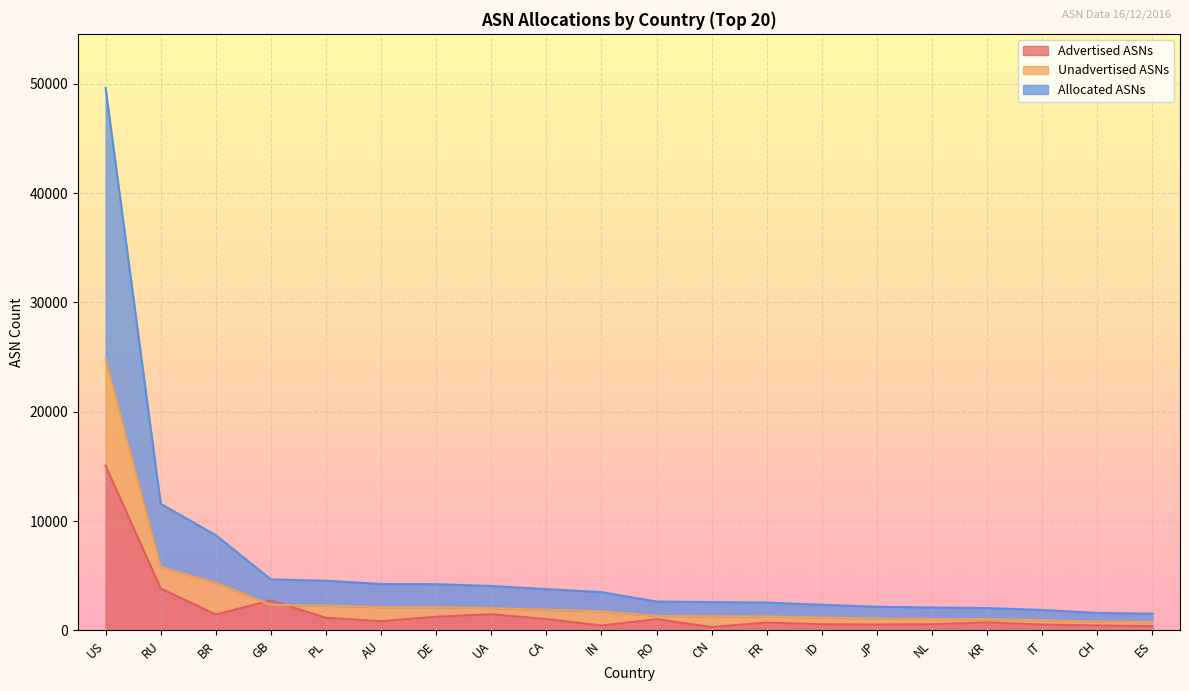

The Advertised ASNs series shows 6845 at RU. True or false?

False